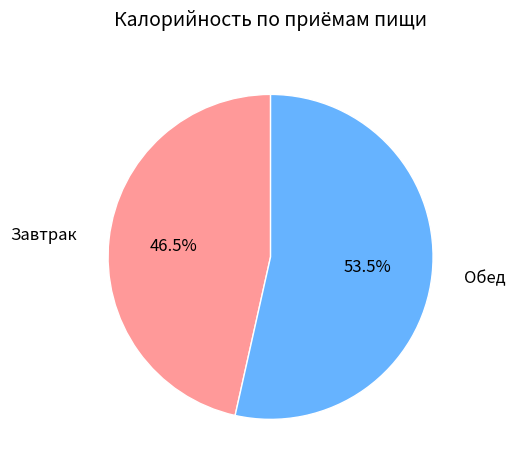

Between Обед and Завтрак, which is larger?

Обед